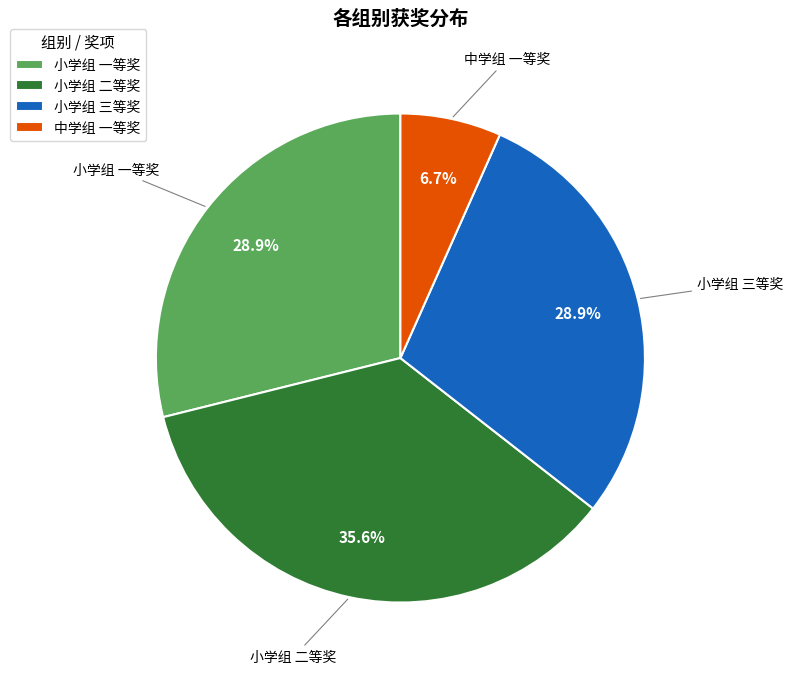

Which category has the smallest portion of the pie?

中学组 一等奖